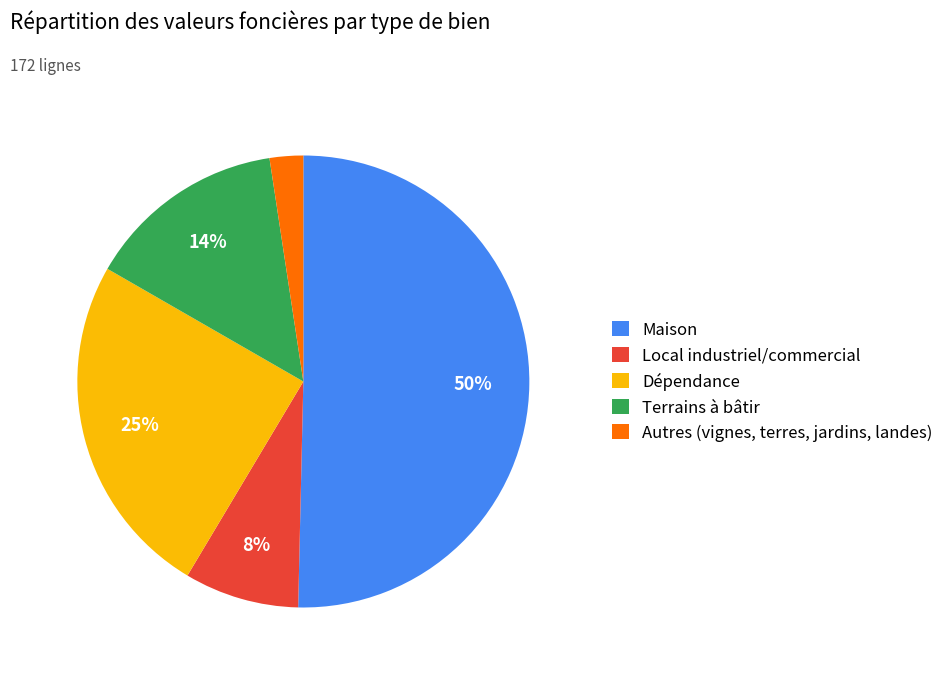

Do Autres (vignes, terres, jardins, landes) and Local industriel/commercial together represent more than half of the pie?

No